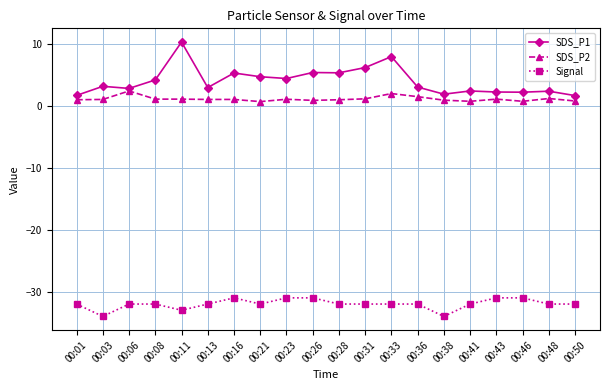

How many lines are shown in the chart?

3